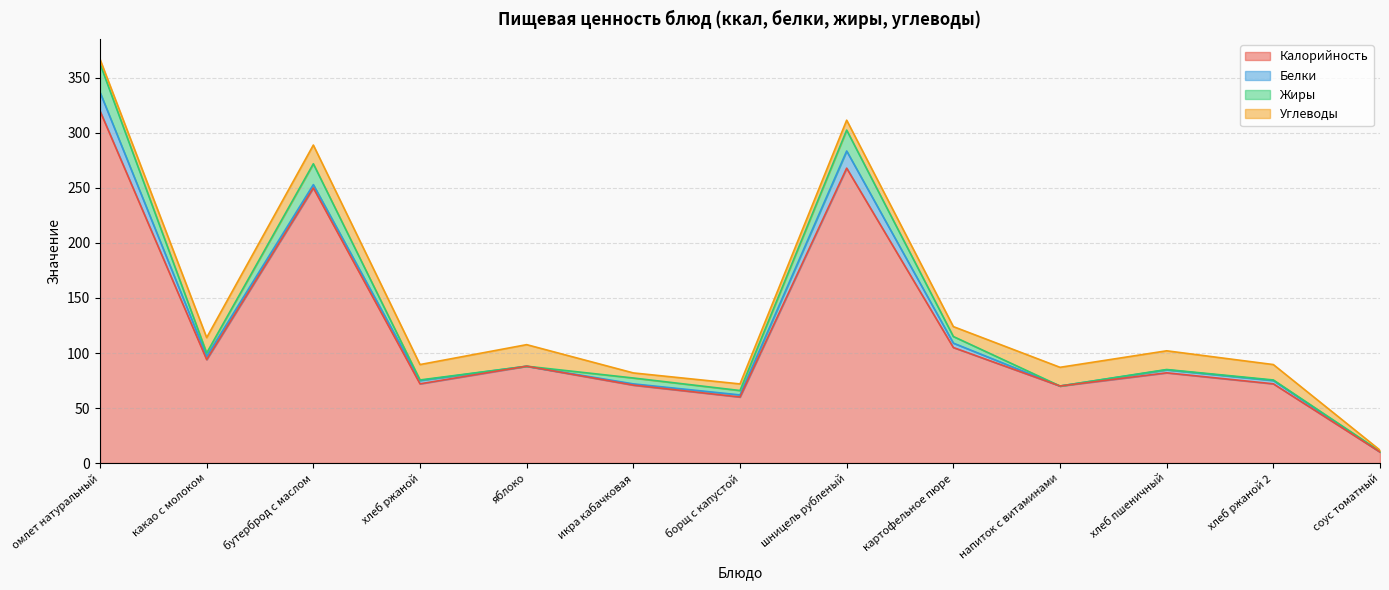

What is the sum of the Жиры values at икра кабачковая and бутерброд с маслом?

24.3